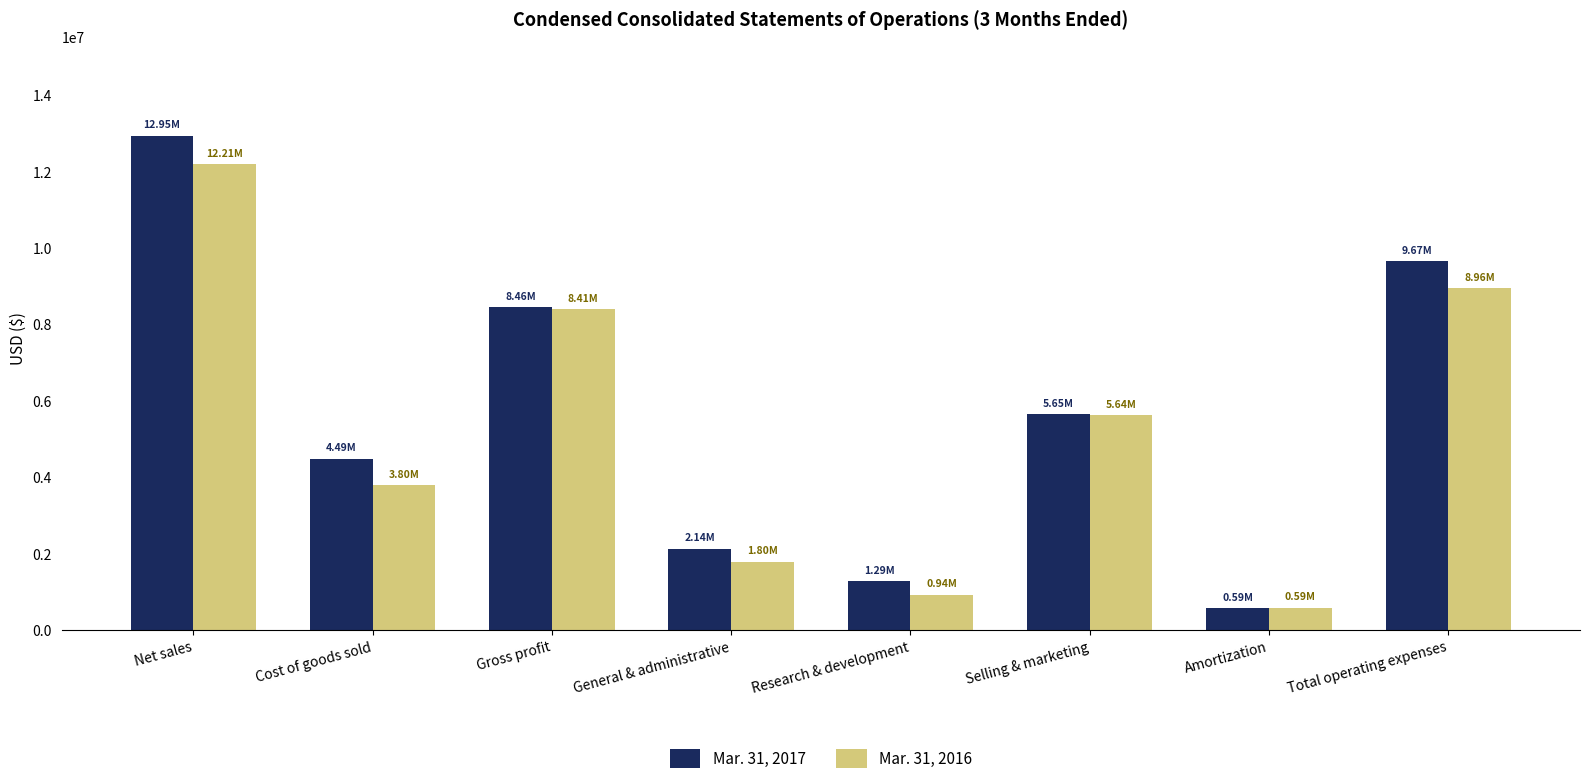

What is the difference between the second highest and second lowest values in the Mar. 31, 2016 series?

8022640